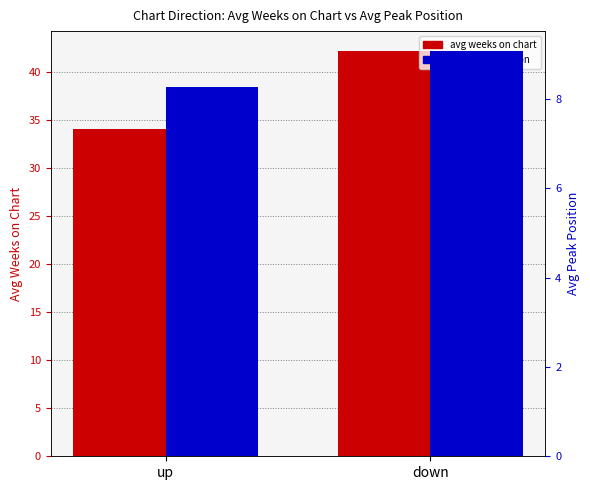

Between up and down, which series saw the biggest shift?

avg weeks on chart